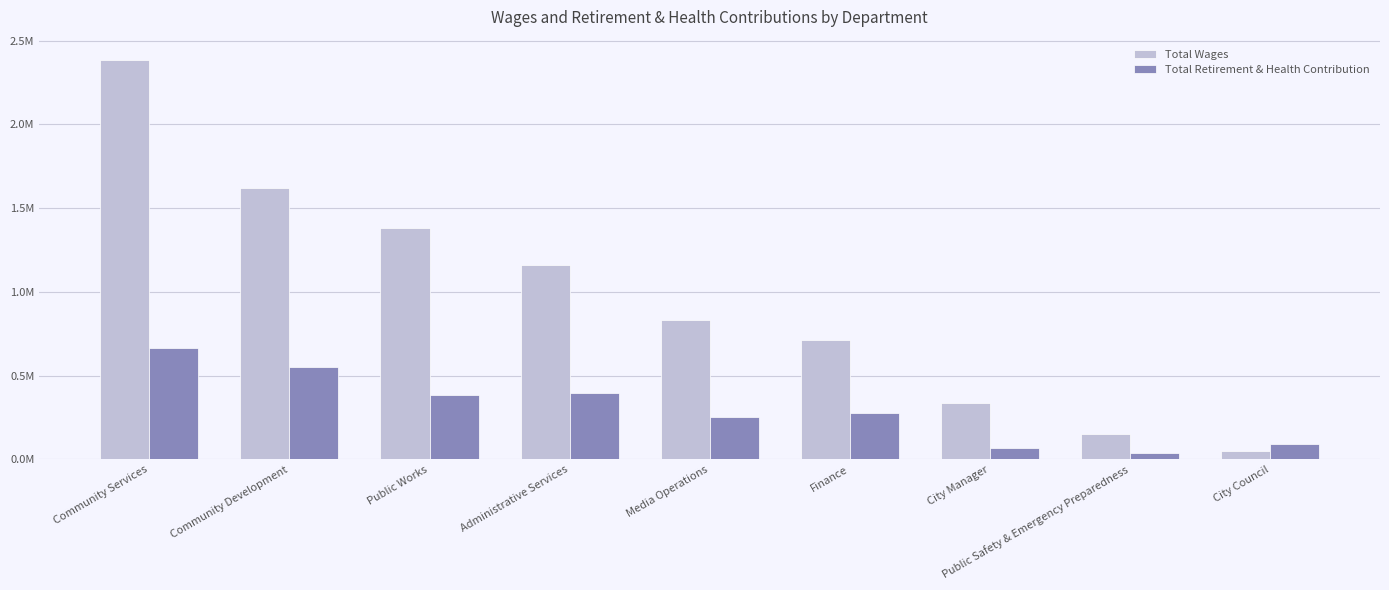

At how many categories does at least one series exceed 2178489?

1